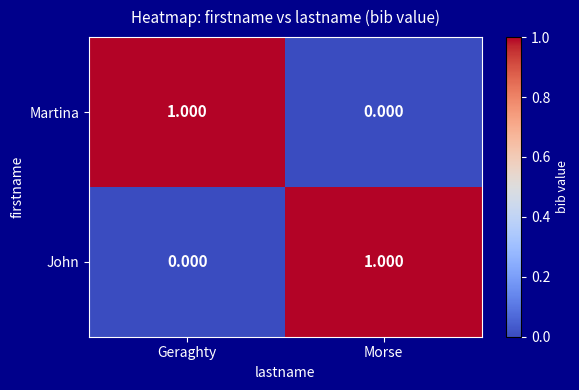

At which label is Martina closest to 0?

Morse